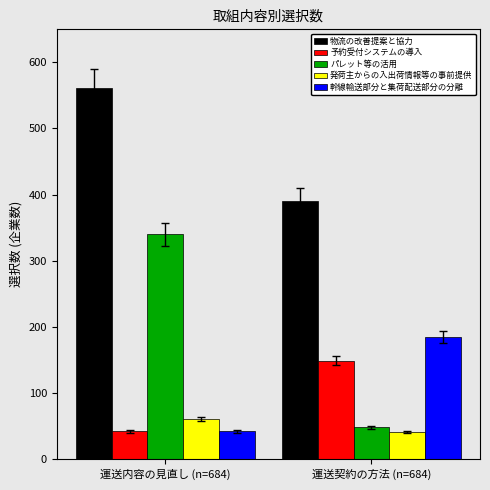

At which label does 幹線輸送部分と集荷配送部分の分離 reach its peak?

運送契約の方法 (n=684)